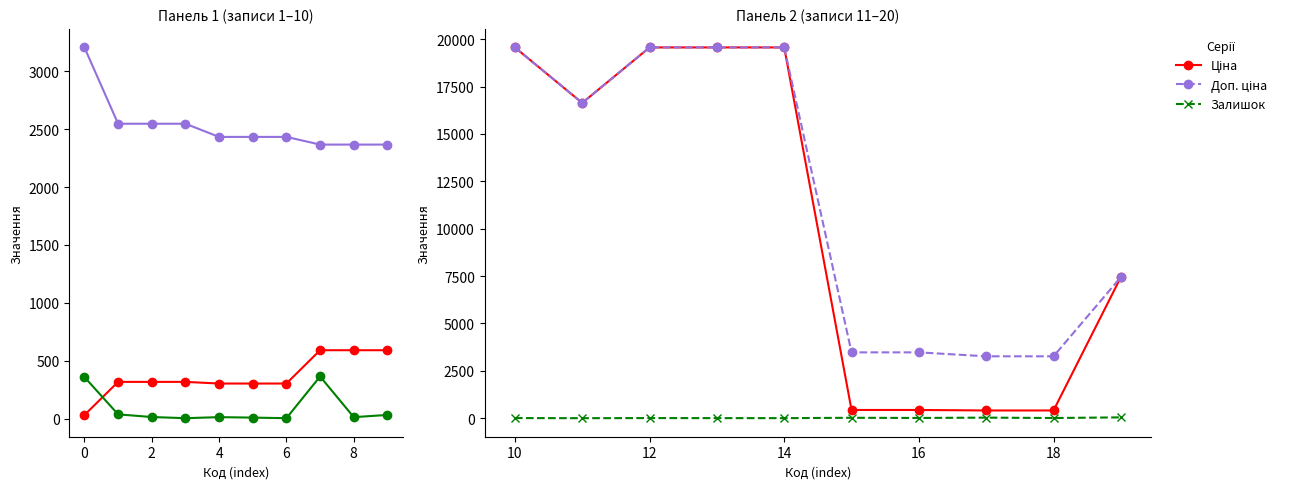

True or false: Залишок and Доп. ціна intersect in this chart.

False